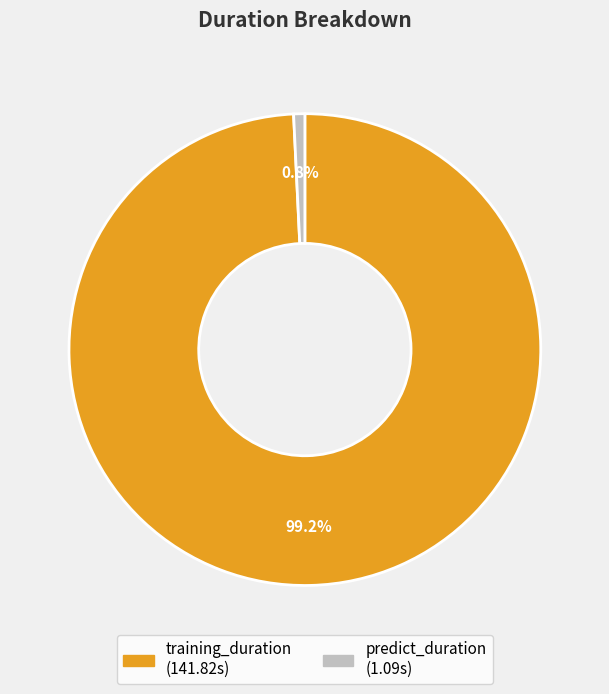

To the nearest percent, what portion does predict_duration represent?

1%